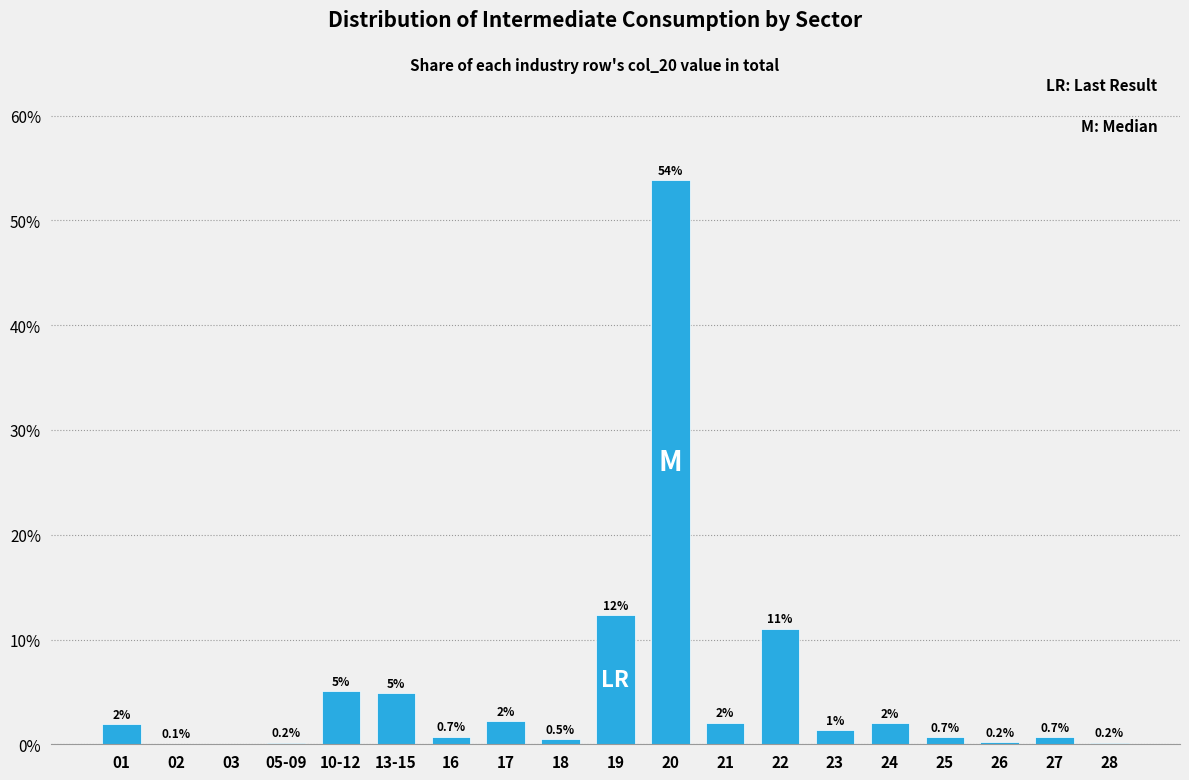

What is the maximum value shown in the chart?

53.9